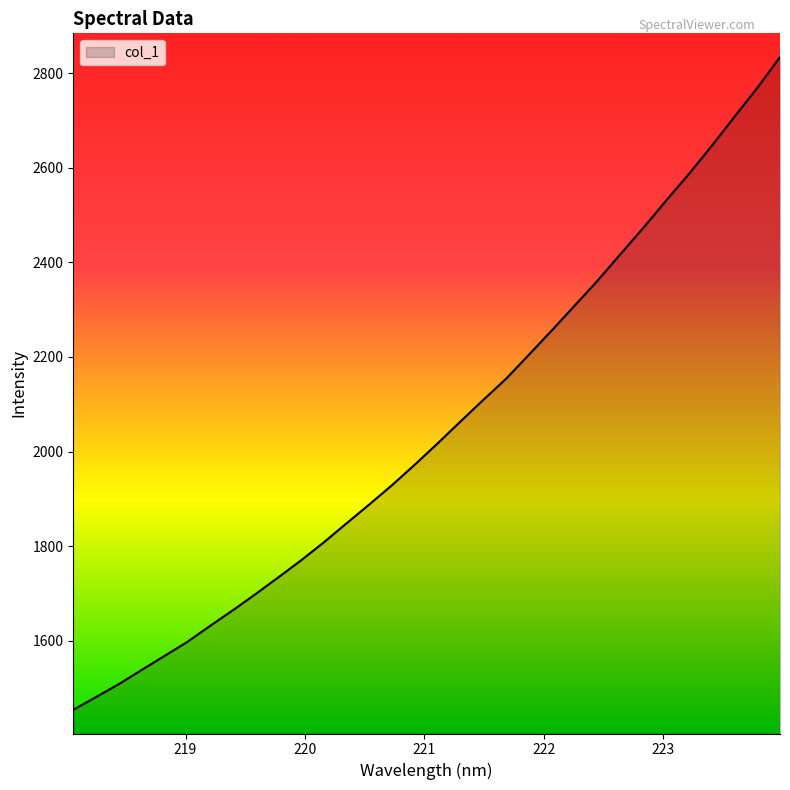

What is the smallest value displayed?

1453.9